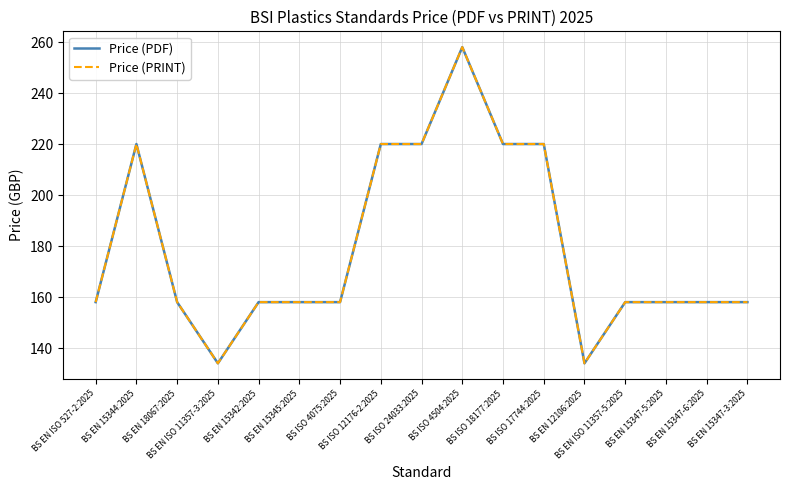

Does the chart display data point markers on the line(s)?

No